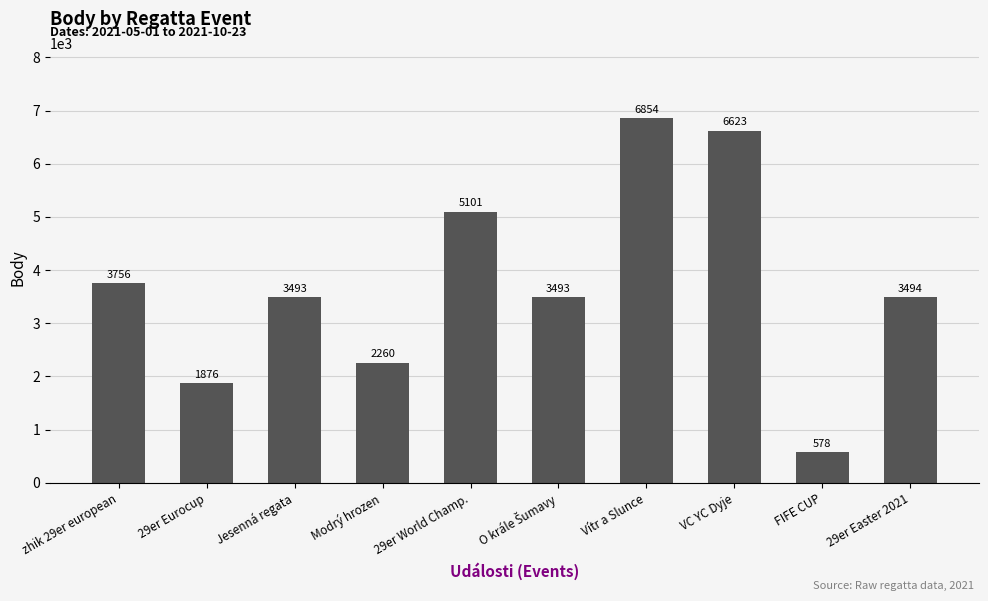

What value does the data have at zhik 29er european, to the nearest 100?

3800